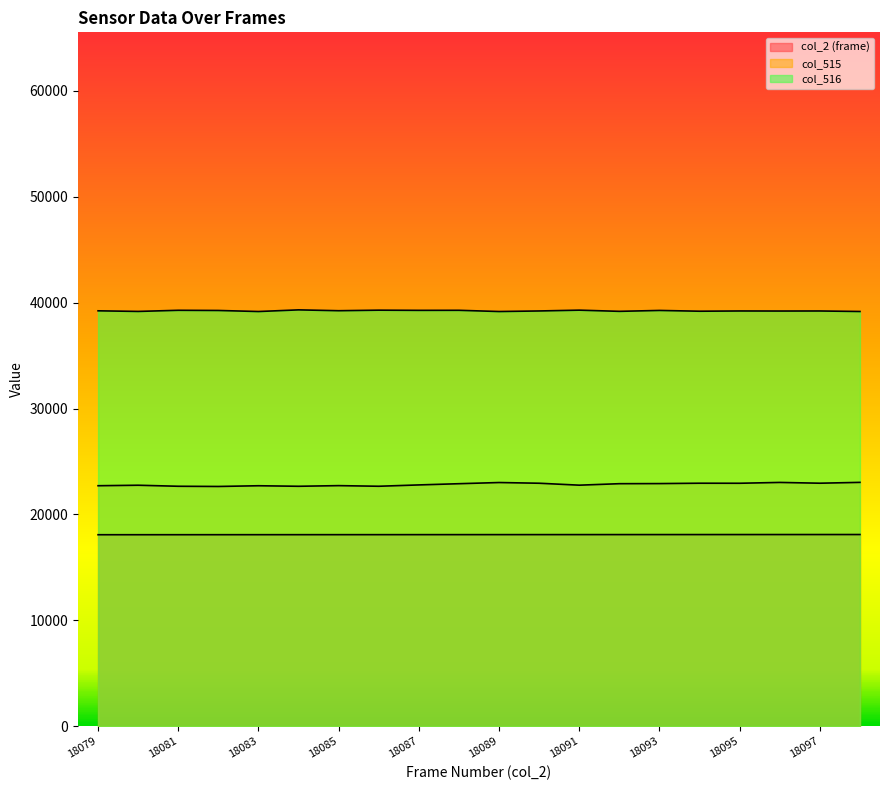

How many lines are shown in the chart?

3